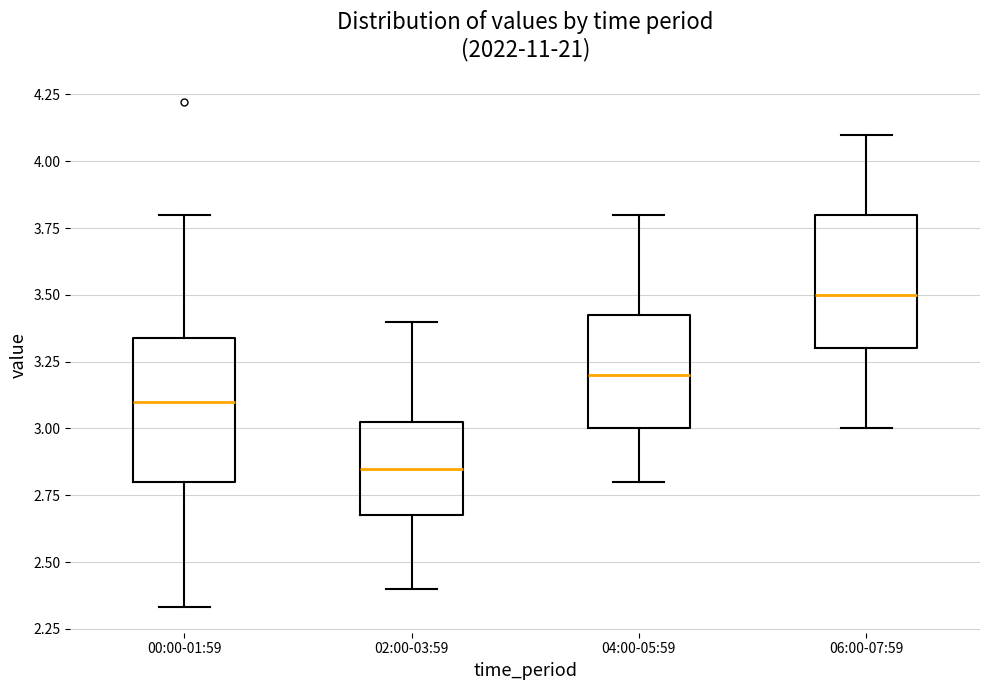

Where is the lower edge of the box for 06:00-07:59 on the y-axis? The values are not printed on the chart, so give them approximately, as read against the axis.

3.30